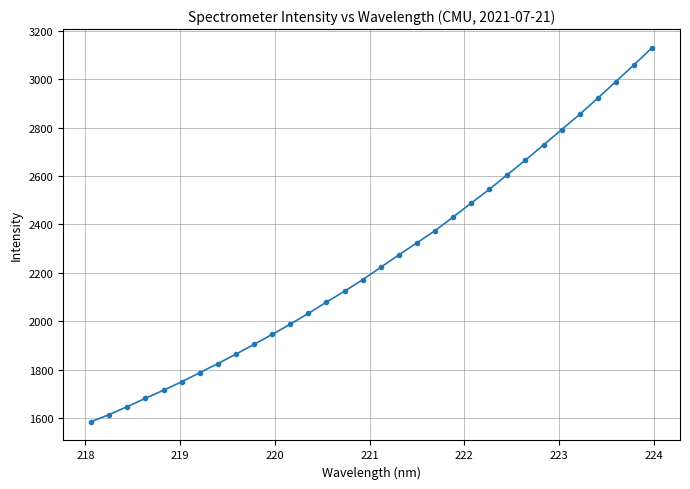

What is the sum of all values?

72107.8